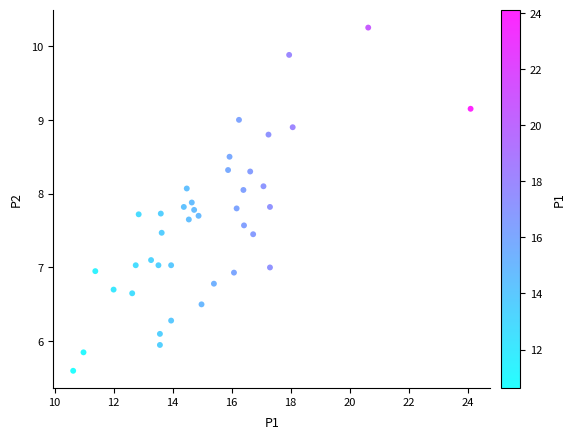

What is the range of X values (max minus min)?

13.5